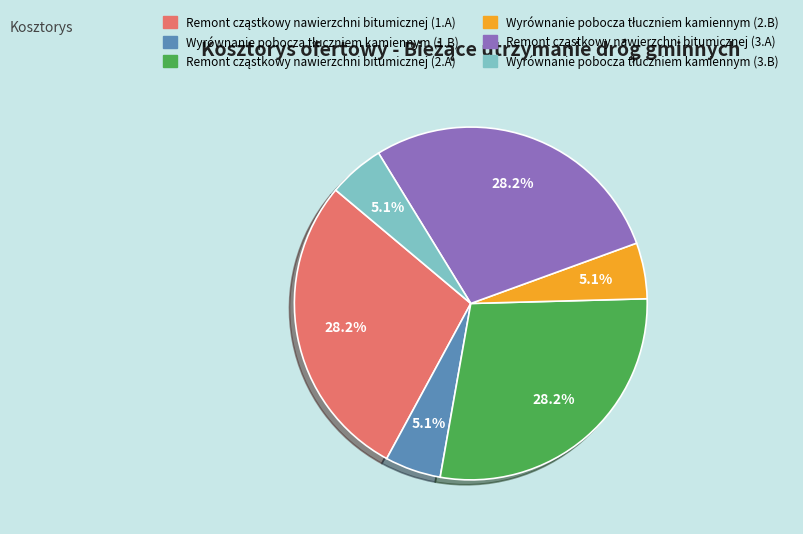

How many segments does this pie chart have?

6